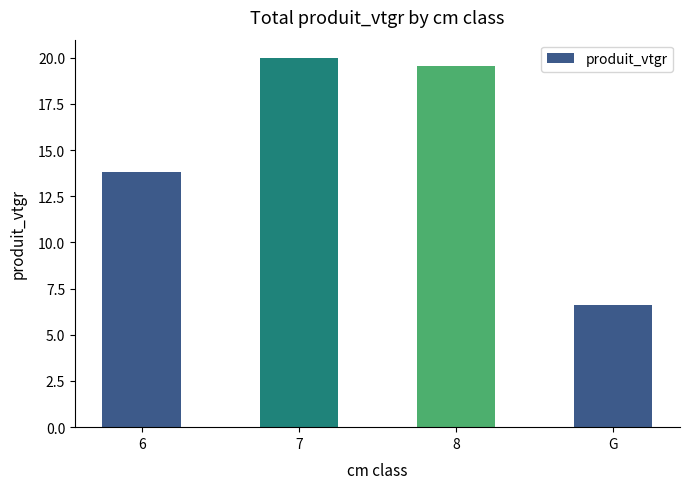

The chart shows a value of 6.6 at G. True or false?

True